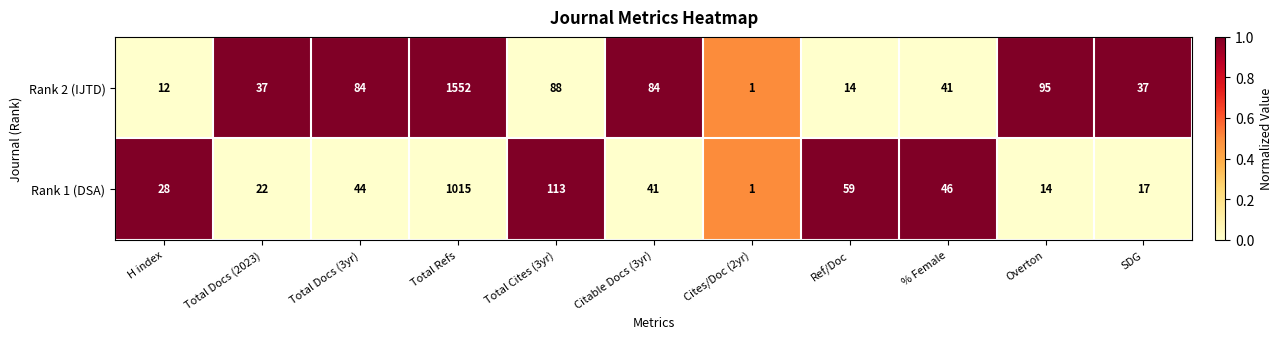

Count the number of data series in this chart.

2